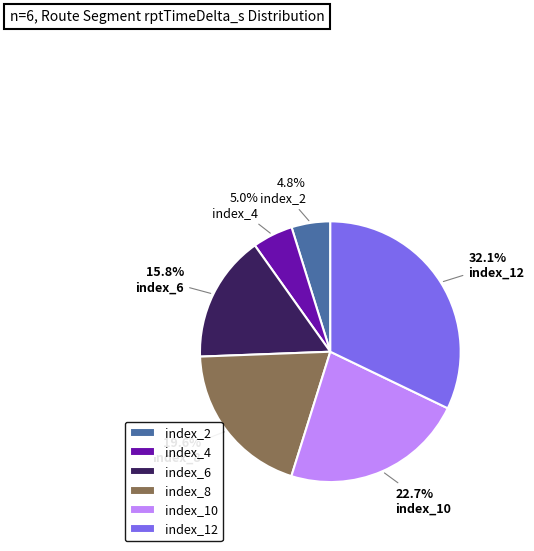

What is the largest slice in the pie chart?

index_12